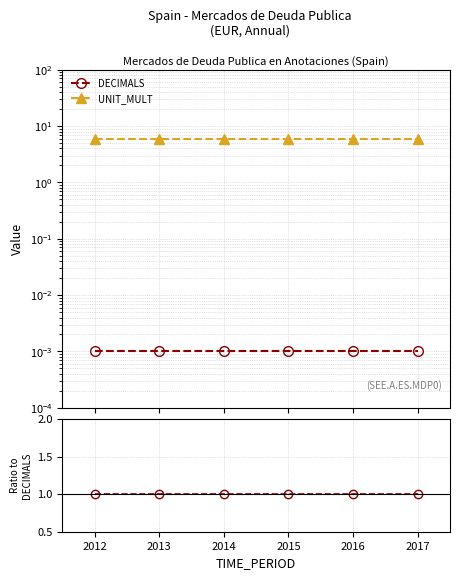

True or false: UNIT_MULT and DECIMALS cross at least once.

False